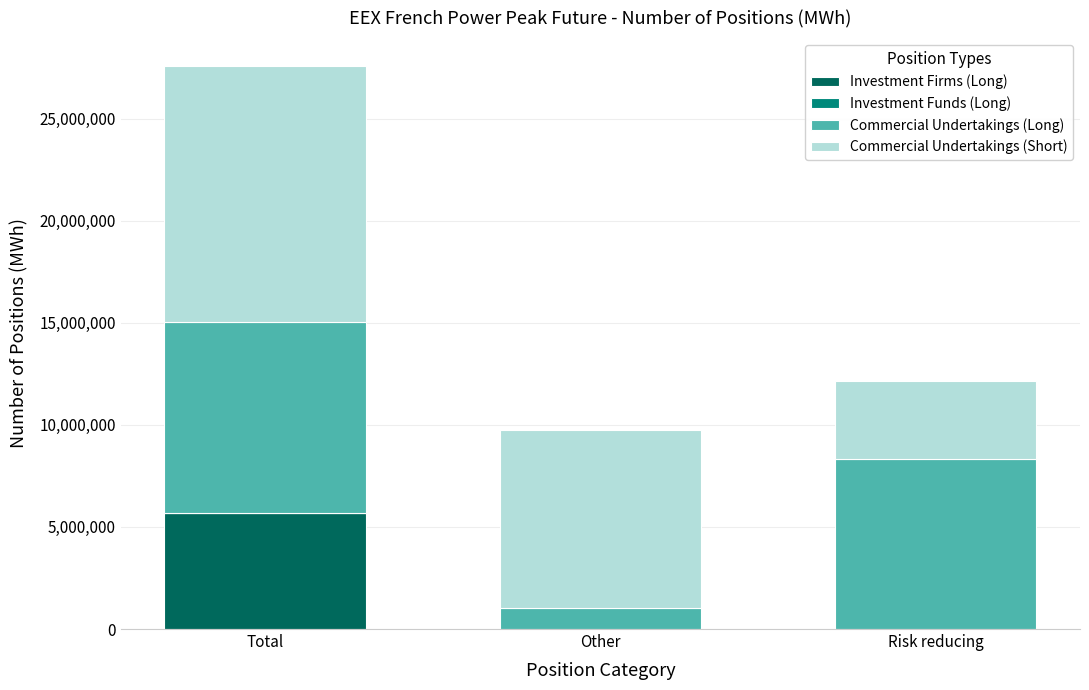

At which label is Investment Firms (Long) closest to 2840892?

Other